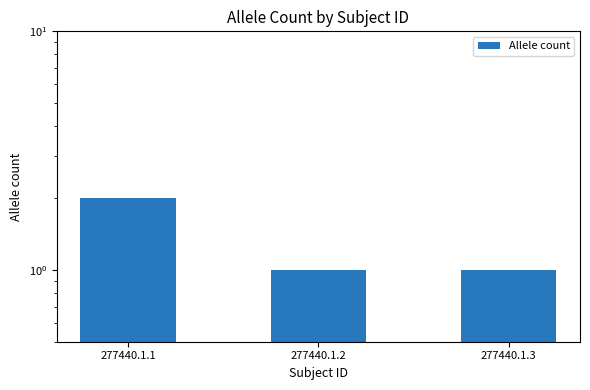

What is the change in value from 277440.1.1 to 277440.1.3?

-1